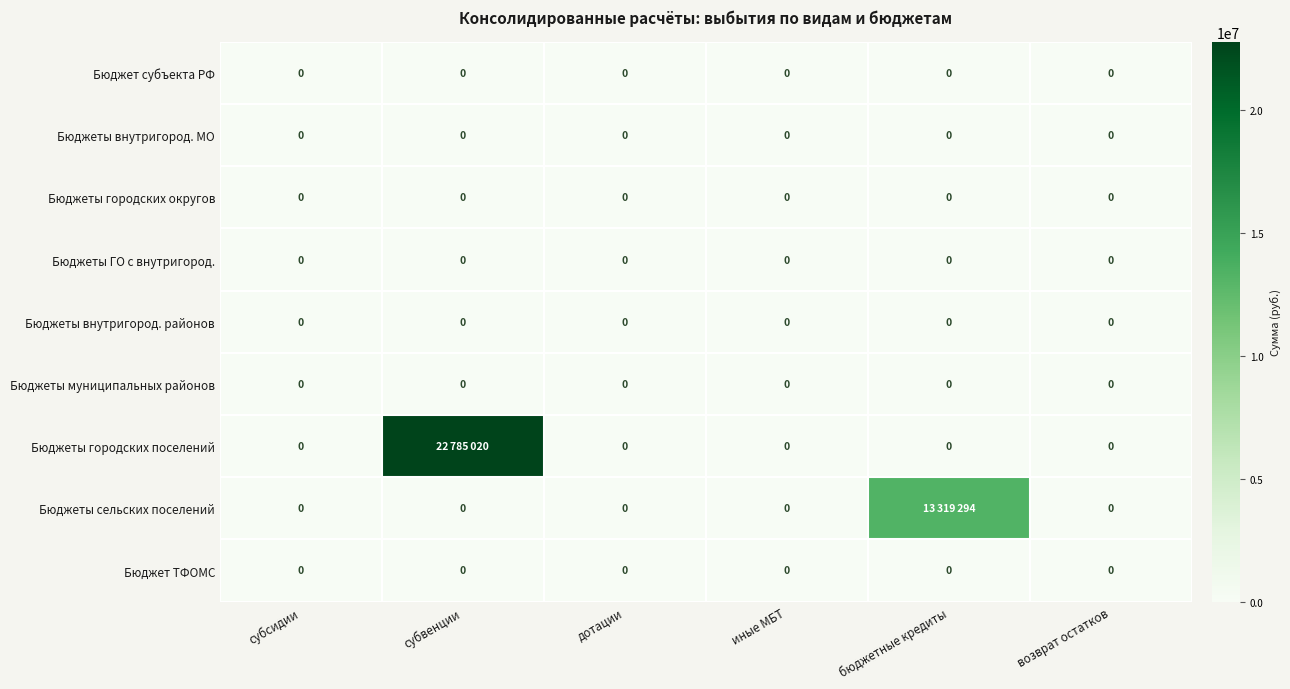

True or false: Бюджеты внутригород. МО has a value of 0 at субвенции.

True